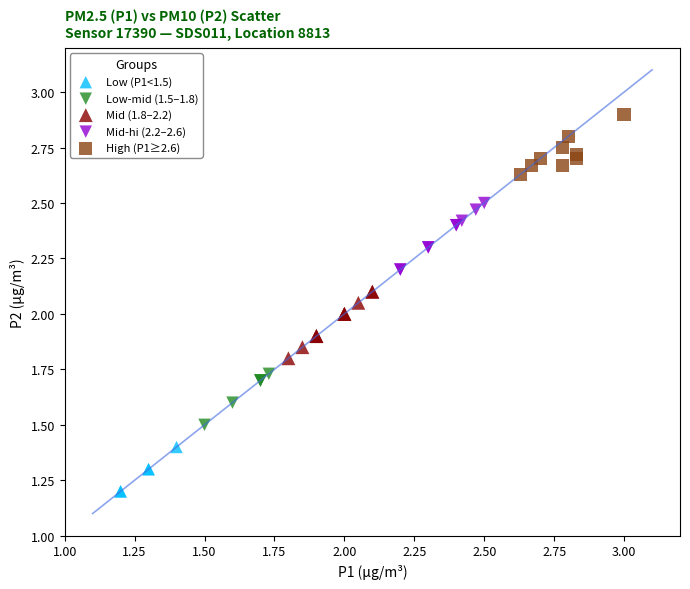

Which series contains the highest Y value?

High (P1≥2.6)